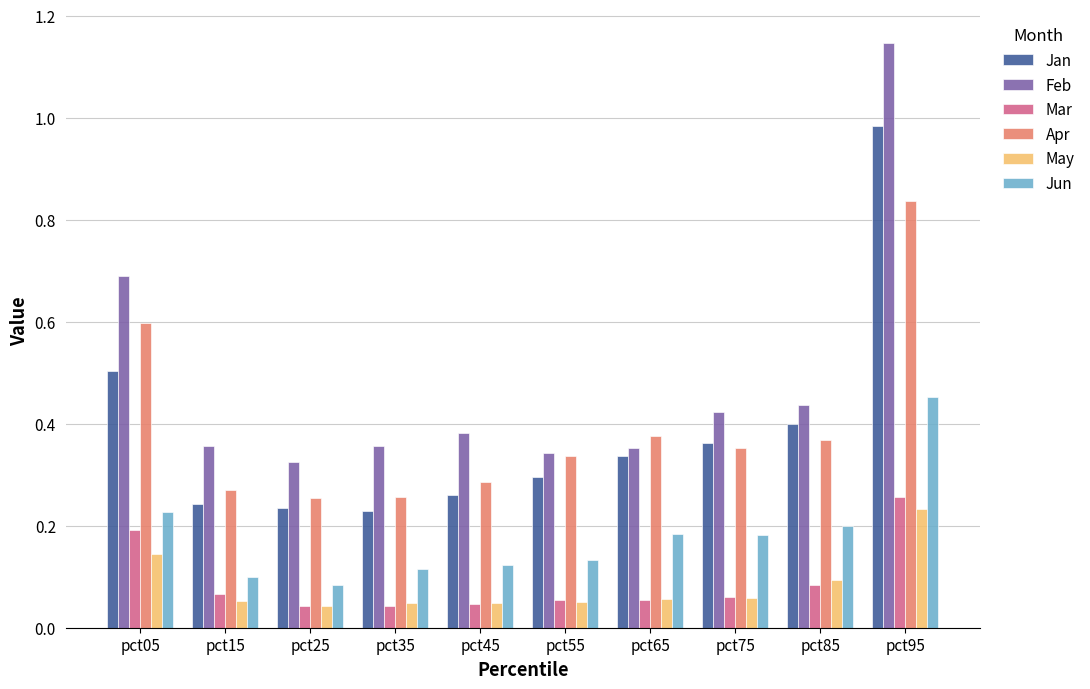

What are all the series names shown in the legend?

Jan, Feb, Mar, Apr, May, Jun